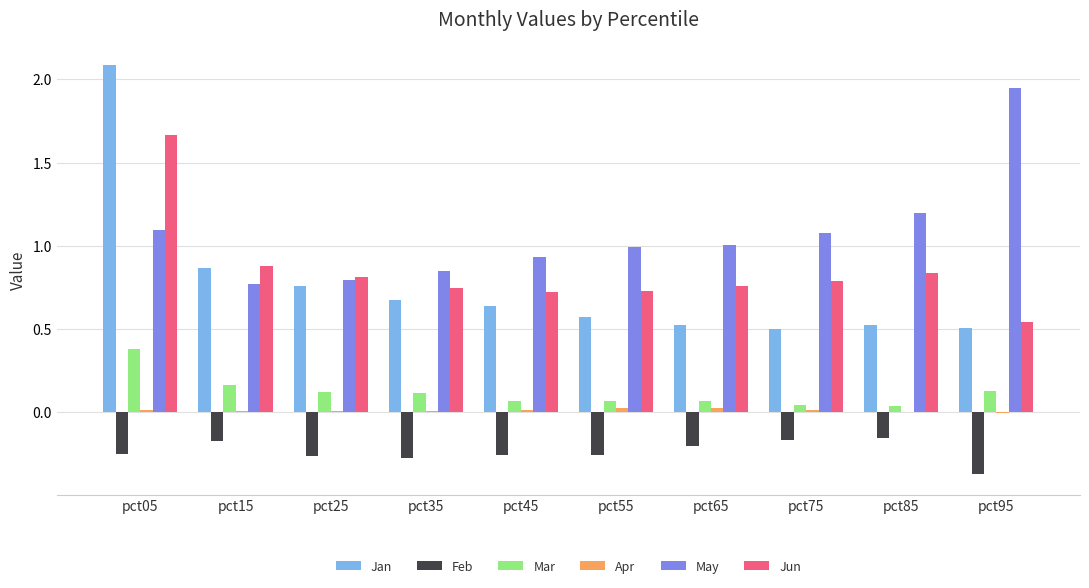

At which category is the sum across all series the highest?

pct05